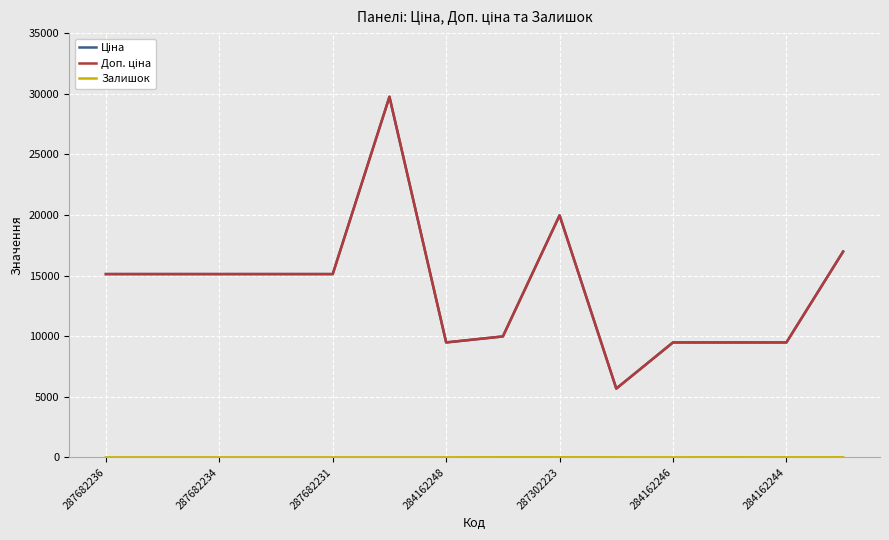

At which category does Ціна reach its first local valley?

284162248